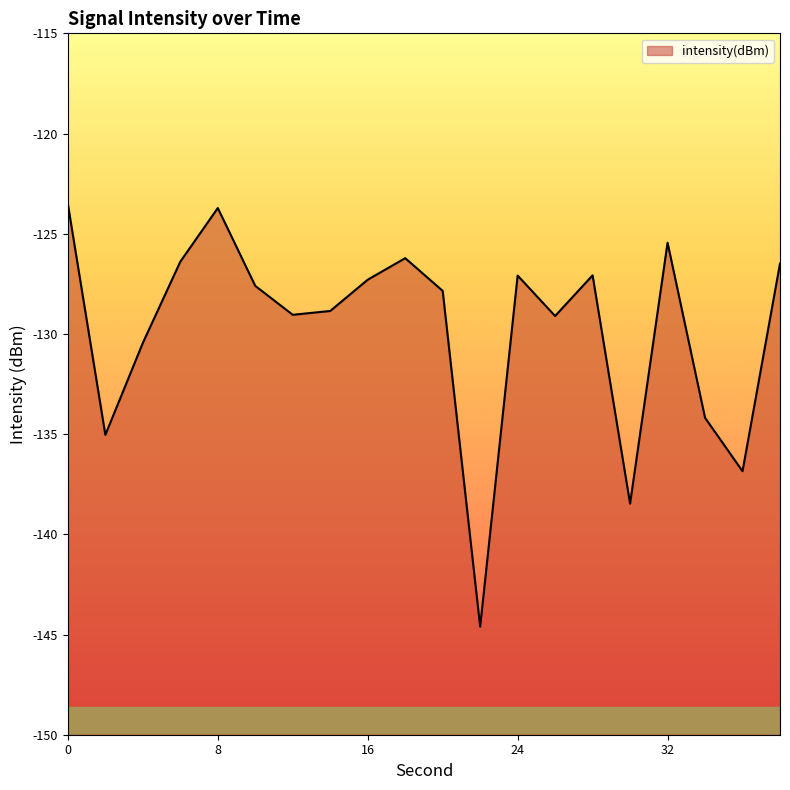

Reading left to right, transcribe all the data shown in this chart.

-123.5	-135.0	-130.4	-126.4	-123.7	-127.6	-129.0	-128.9	-127.3	-126.2	-127.9	-144.6	-127.1	-129.1	-127.1	-138.5	-125.4	-134.2	-136.9	-126.5